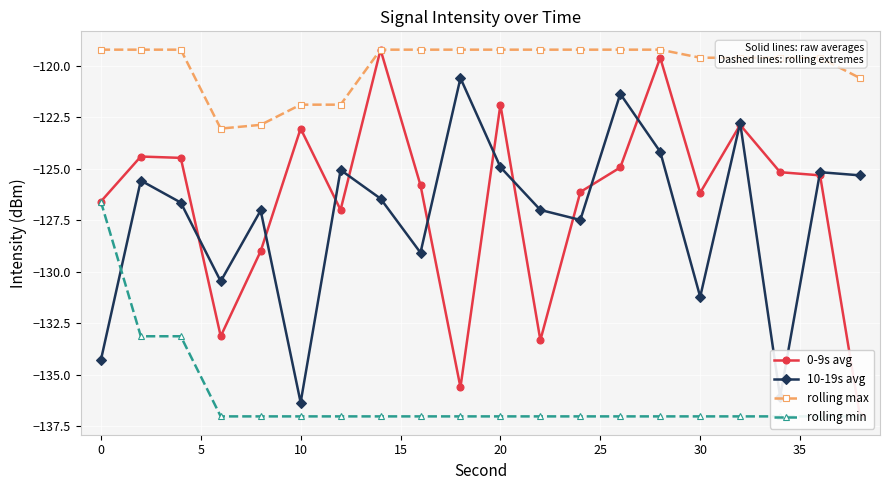

What is the value of the 0-9s avg point at the 15th from the left?

-119.6